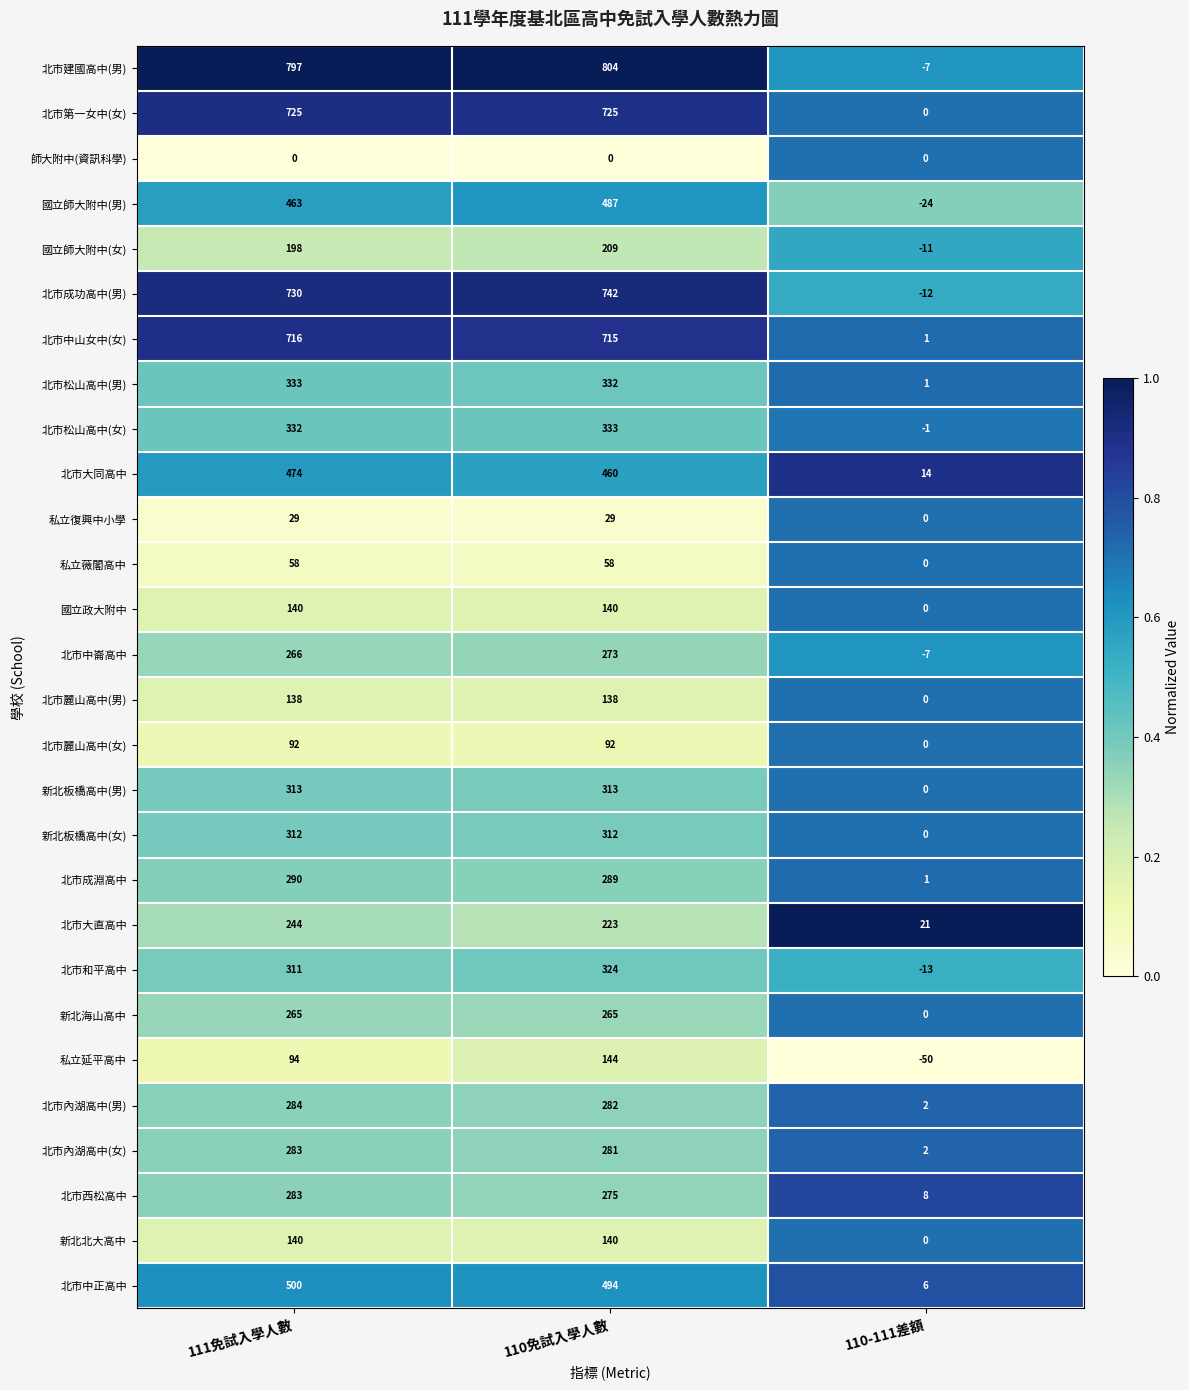

The 北市內湖高中(女) series shows 283 at 111免試入學人數. True or false?

True